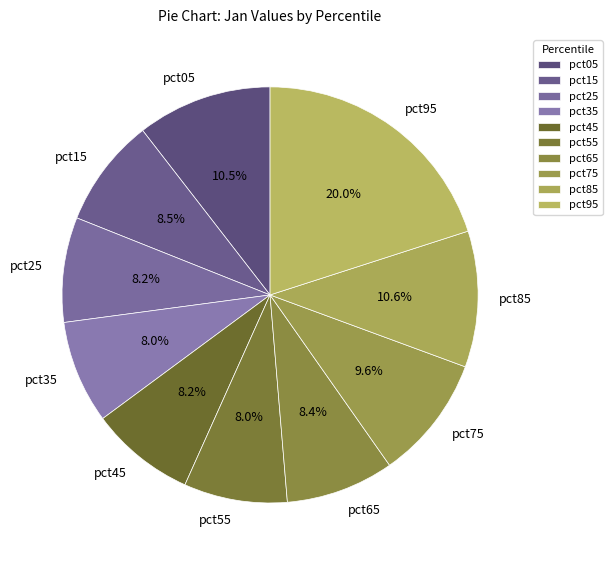

What portion of the pie excludes pct05?

89.5%